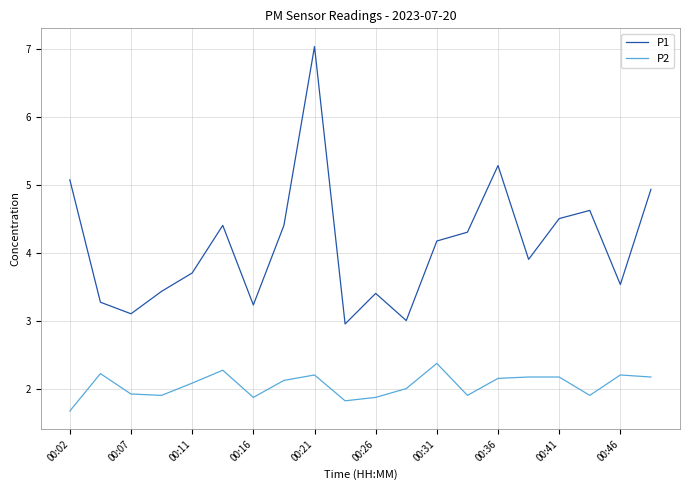

Which series has the widest spread of values?

P1